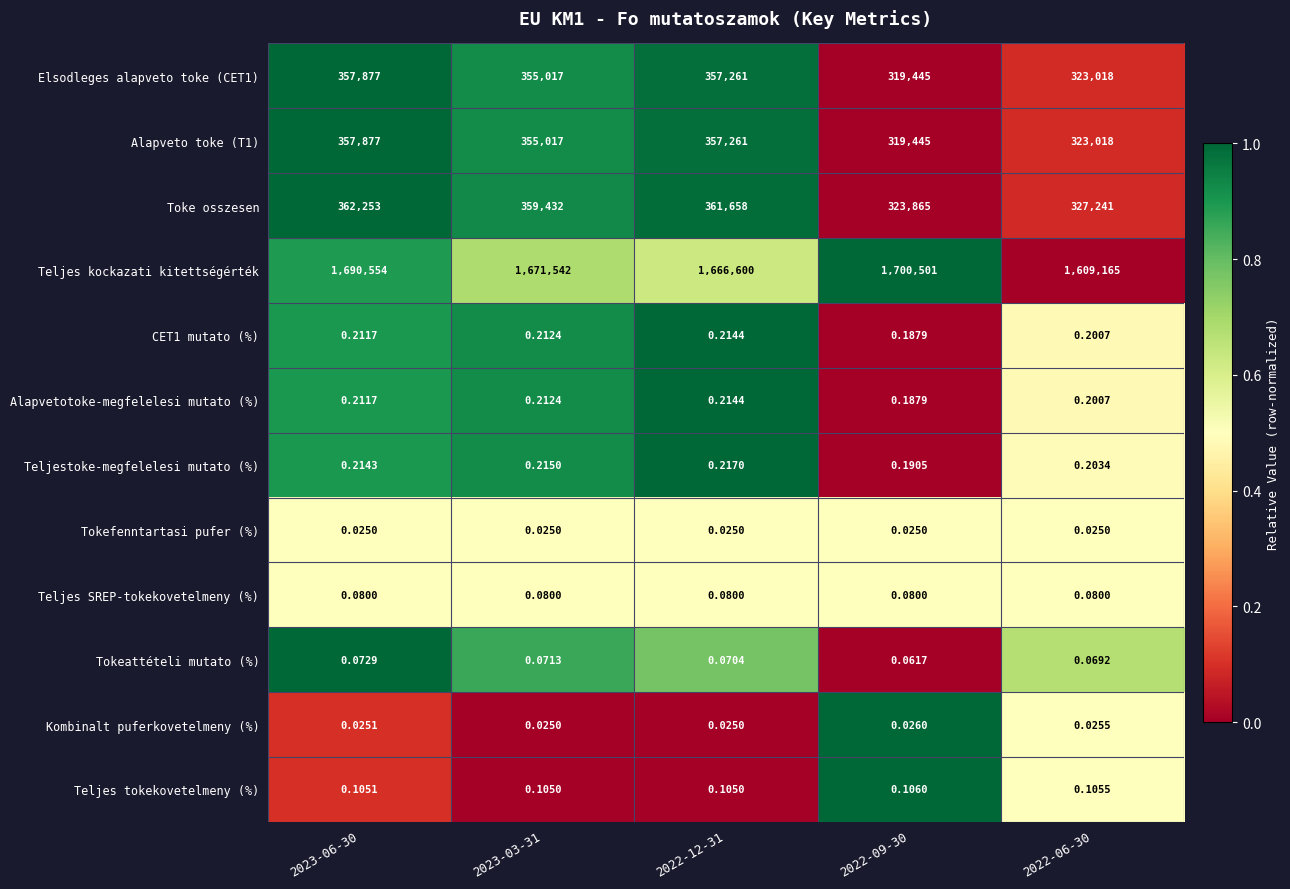

Which series has the largest total across all categories?

Teljes kockazati kitettségérték